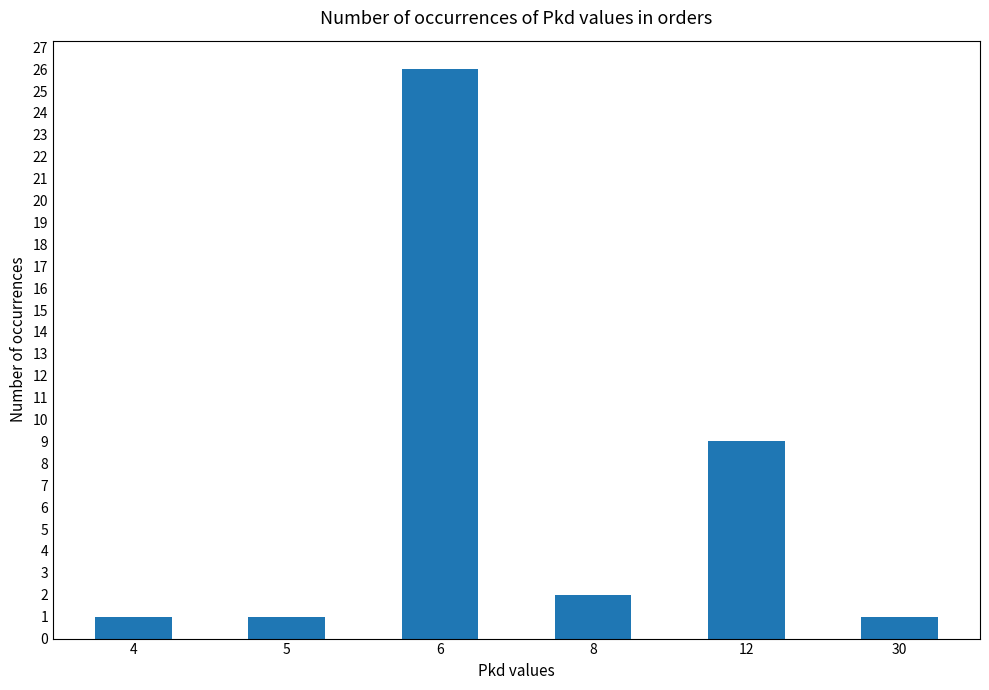

What is the greatest value displayed?

26